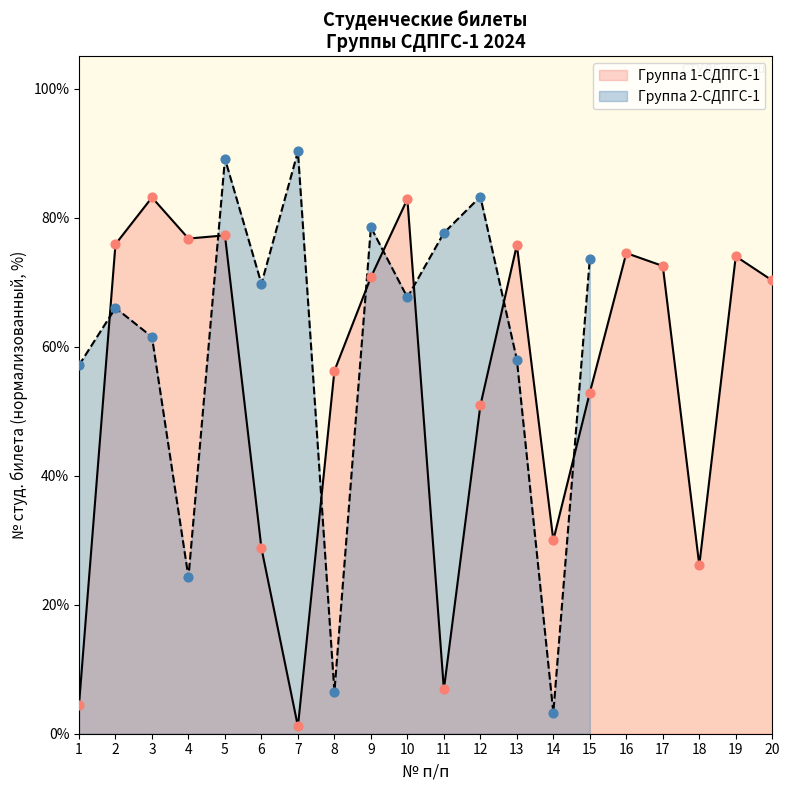

Which has a higher value, 11 or 15?

15